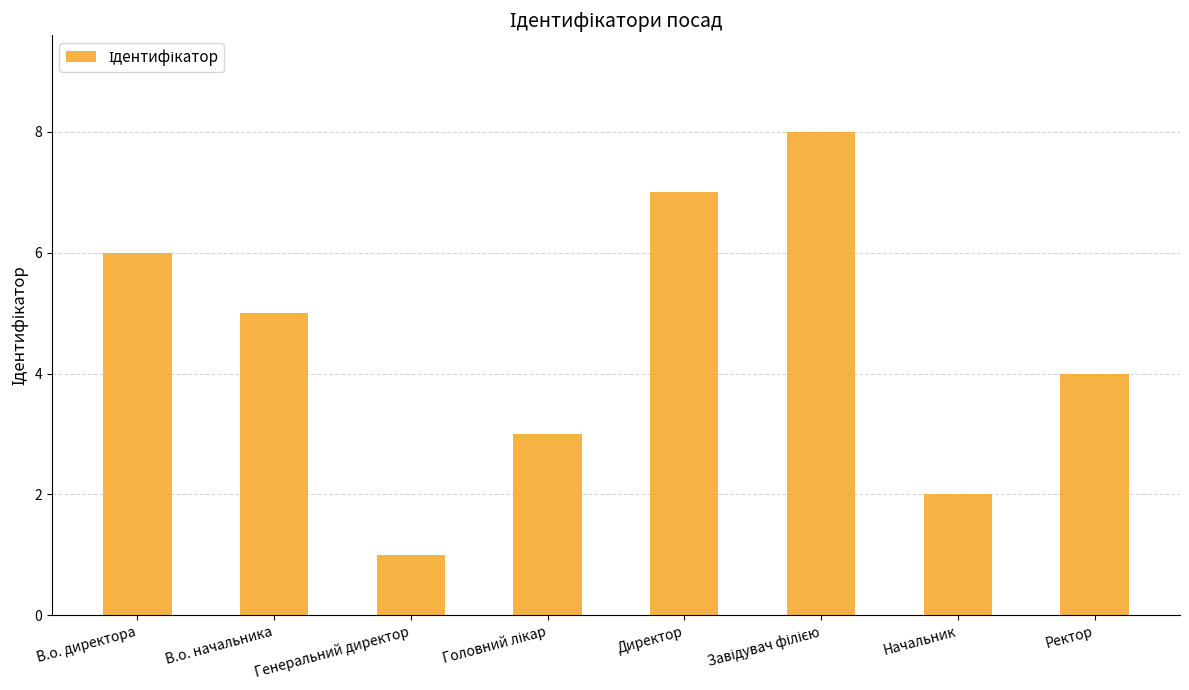

What is the value of the 4th bar from the left?

3